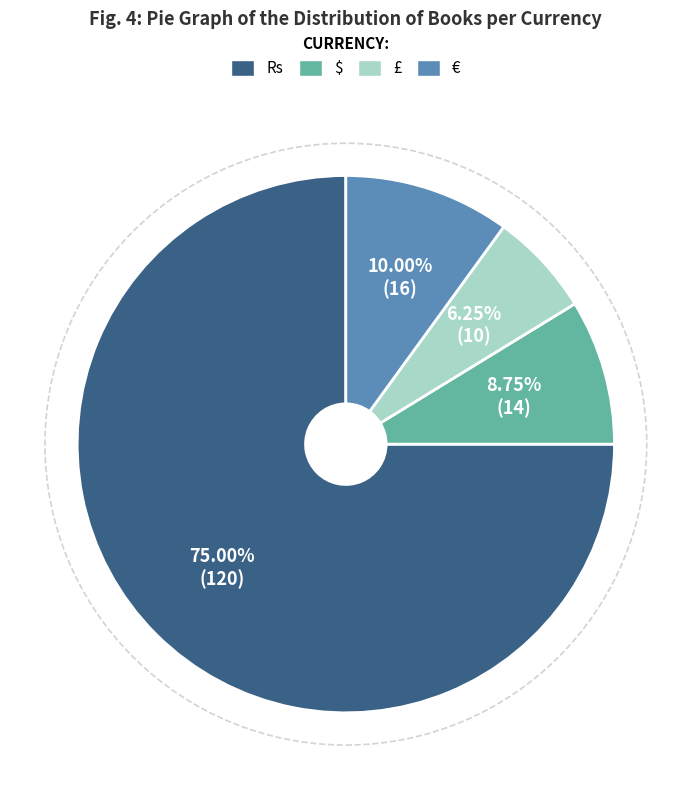

Rank the categories by value from lowest to highest.

£, $, €, Rs